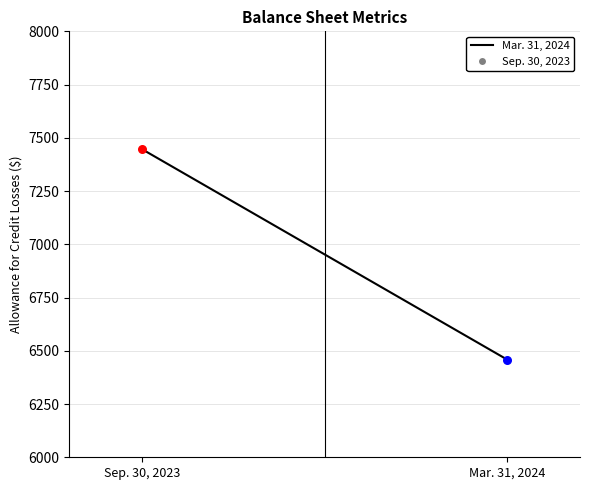

What is the ratio of the value at Mar. 31, 2024 to the value at Sep. 30, 2023?

0.9